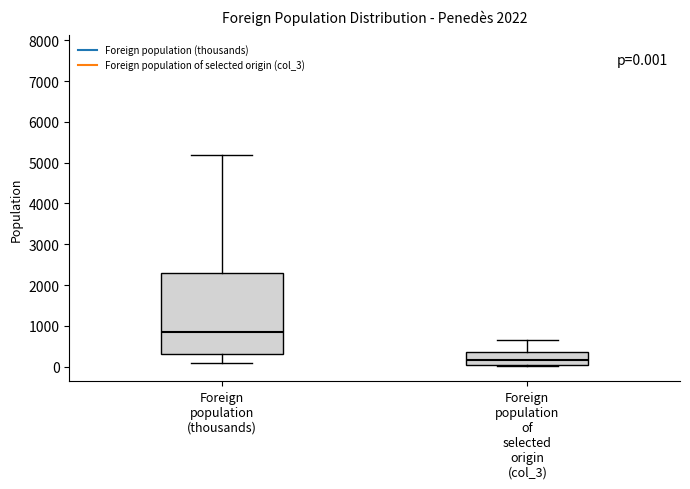

Which box's median line is the lowest?

Foreign population of selected origin (col_3)